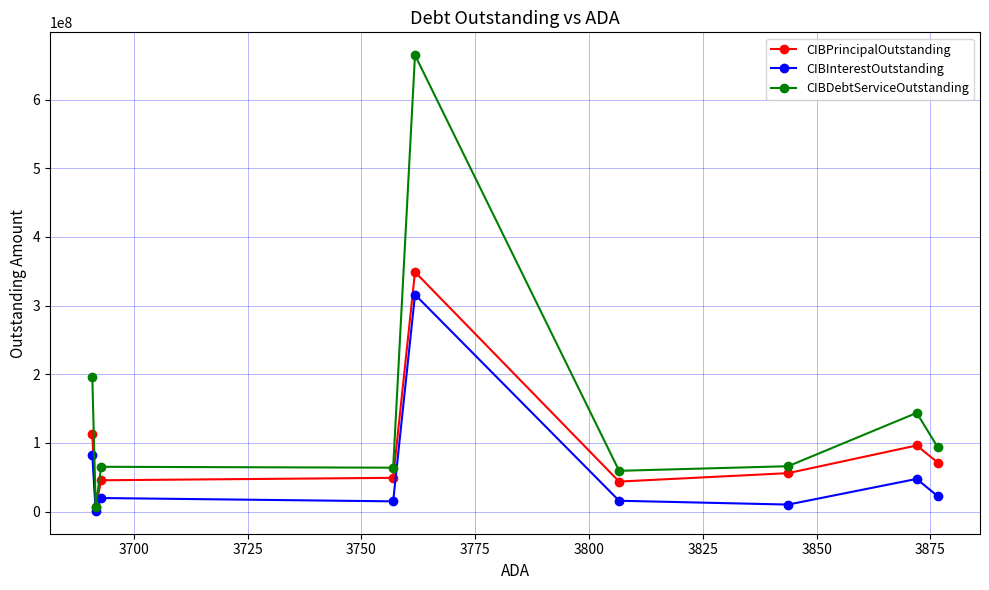

Does the chart have visible grid lines?

Yes